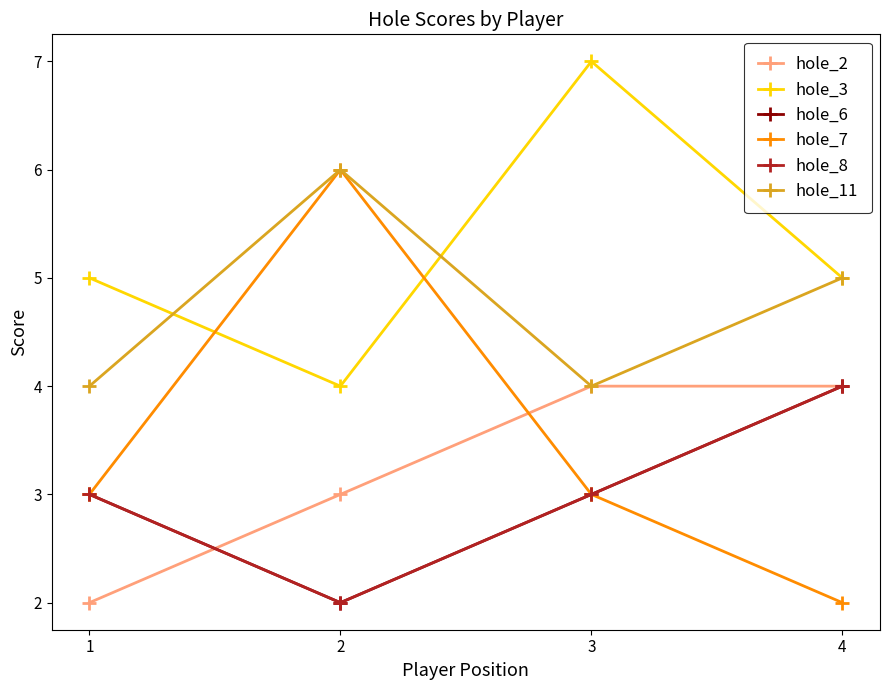

Where is the first local minimum for hole_11?

3